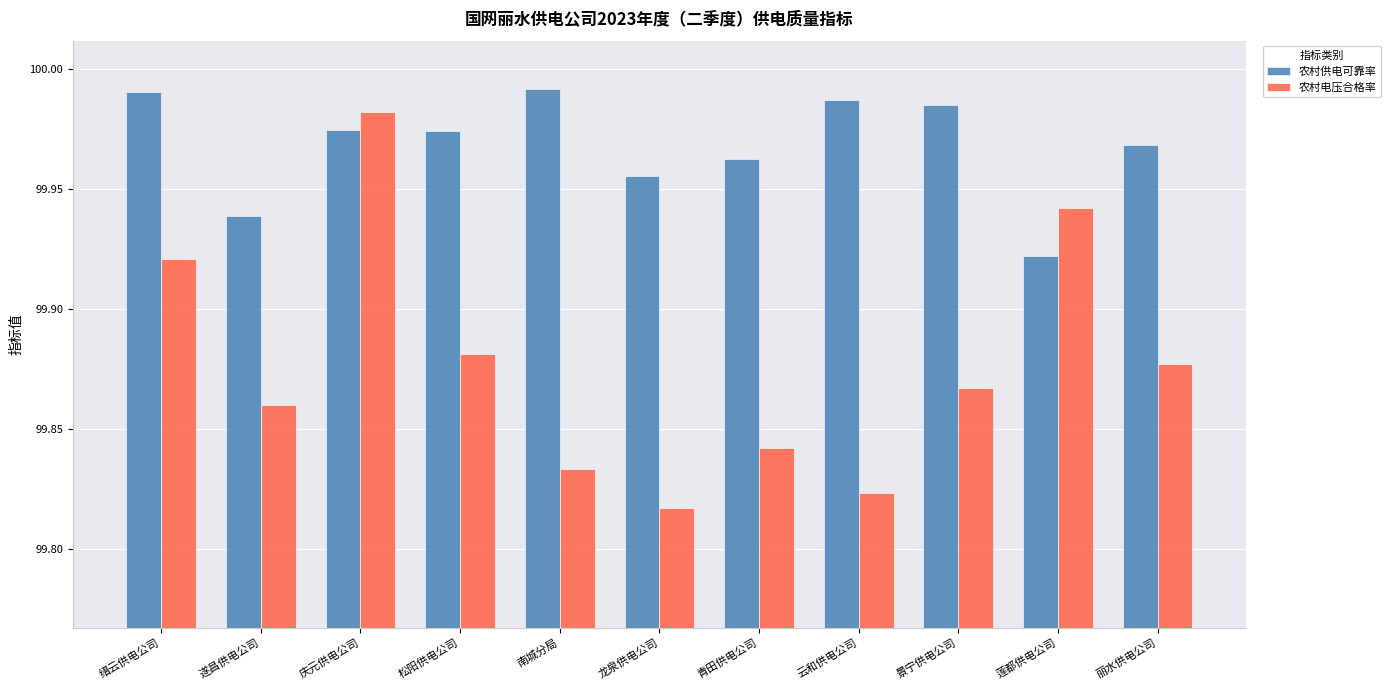

How many distinct data groups are displayed?

2